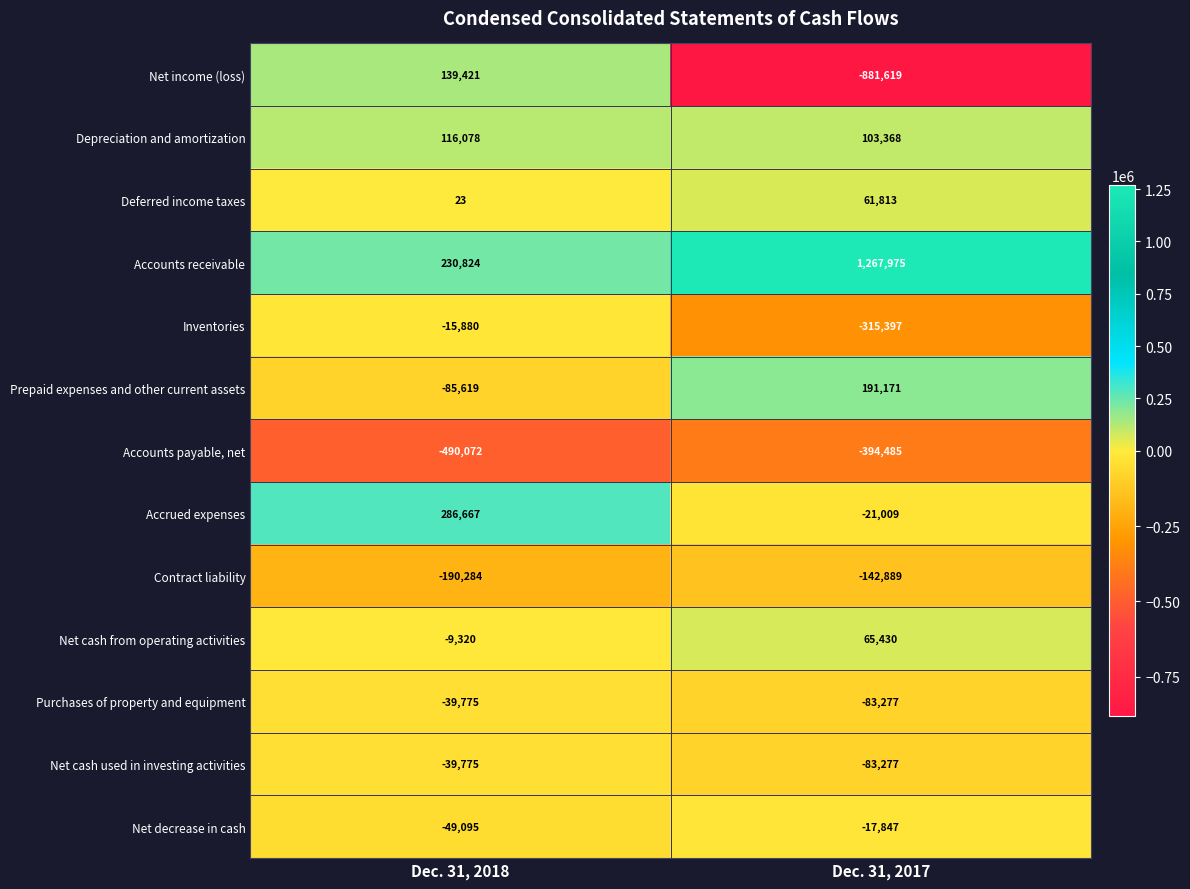

How many categories are shown in the chart?

2